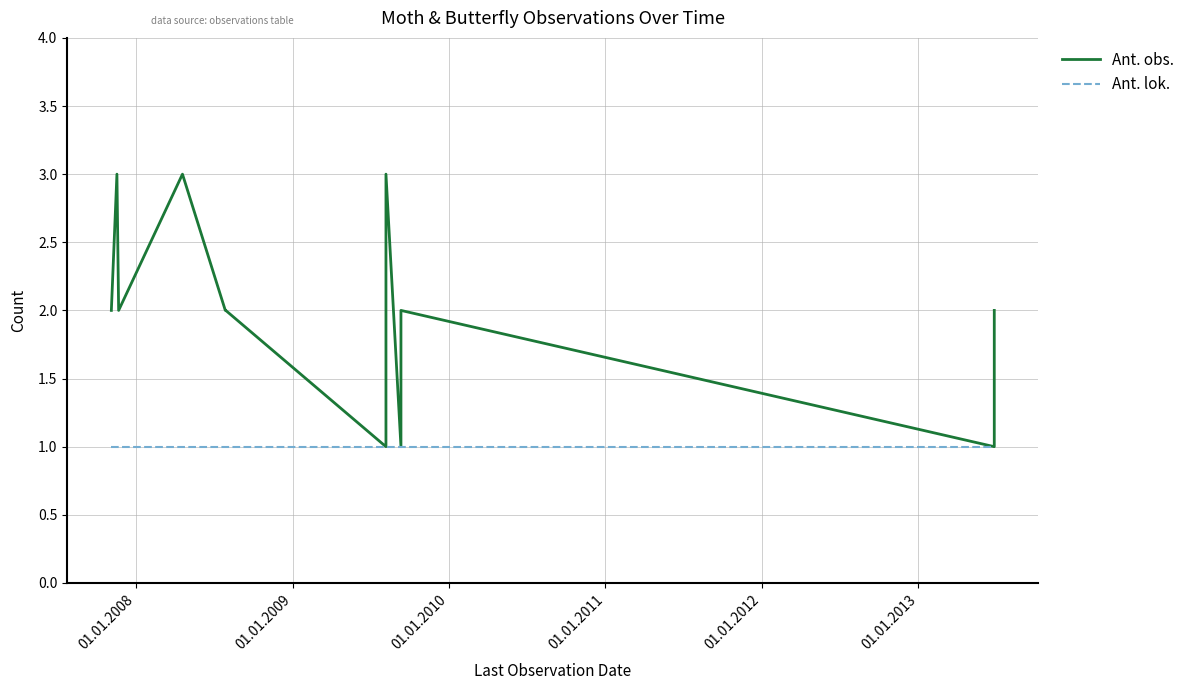

What is the maximum value shown in the chart?

3